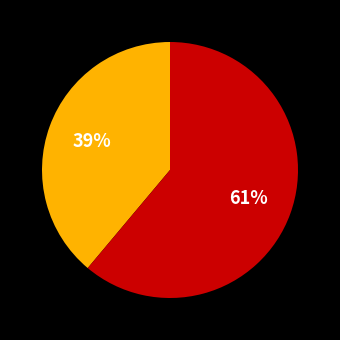

Count the number of slices in the pie.

2